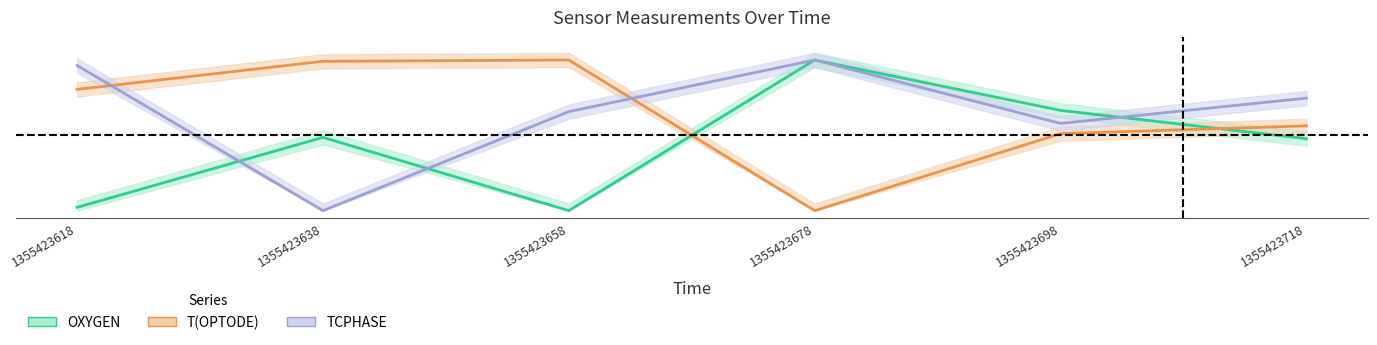

Which series has the largest total across all categories?

TCPHASE